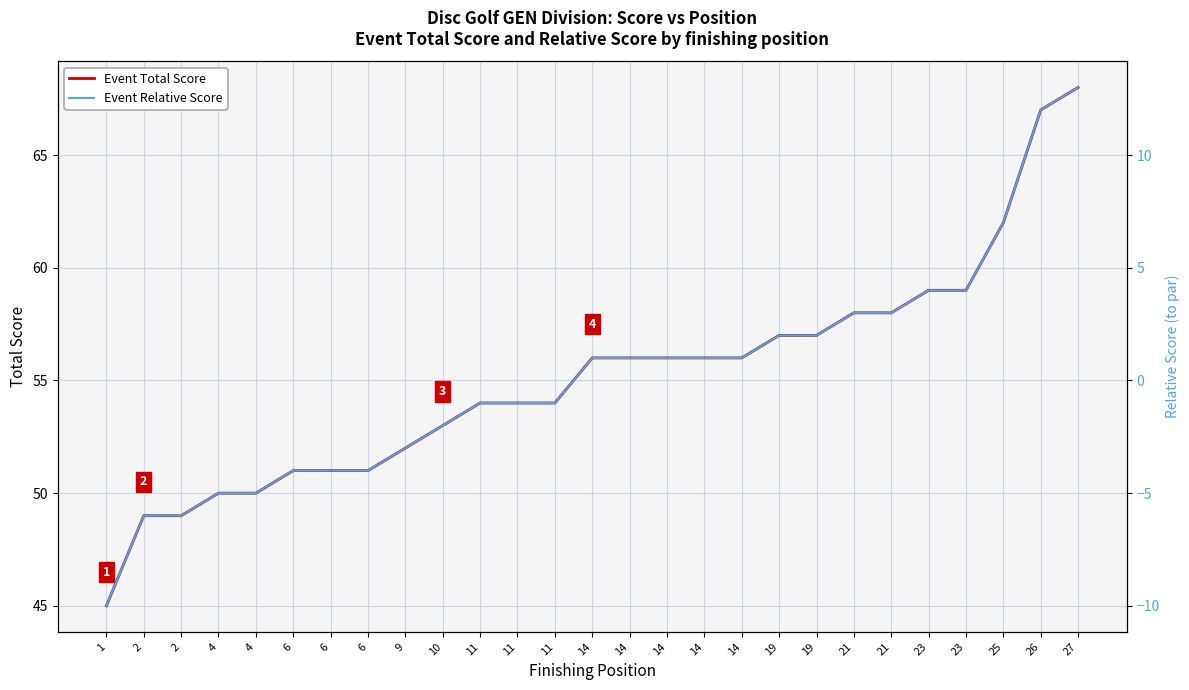

True or false: Event Relative Score and Event Total Score intersect in this chart.

False